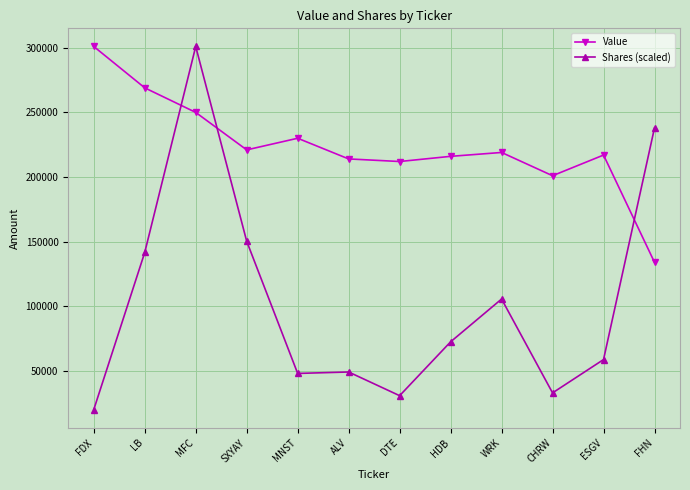

Which category has the lowest value across all series?

FDX